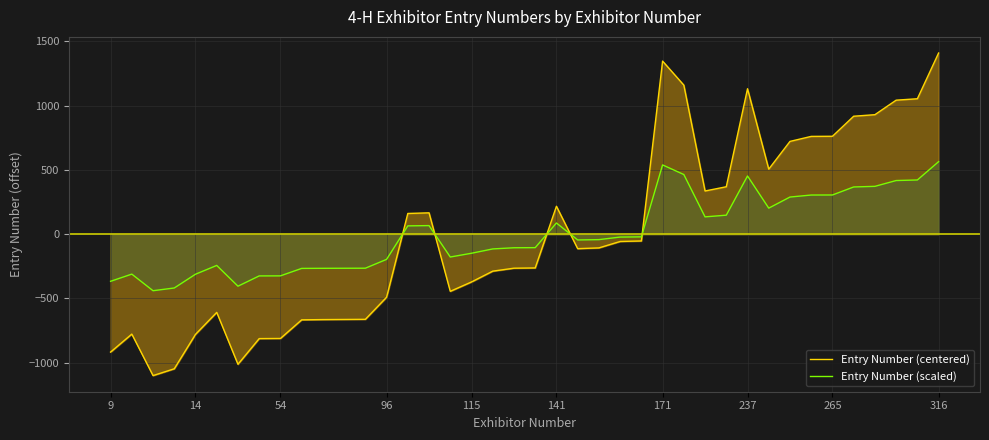

Which label corresponds to the largest value in the chart?

316